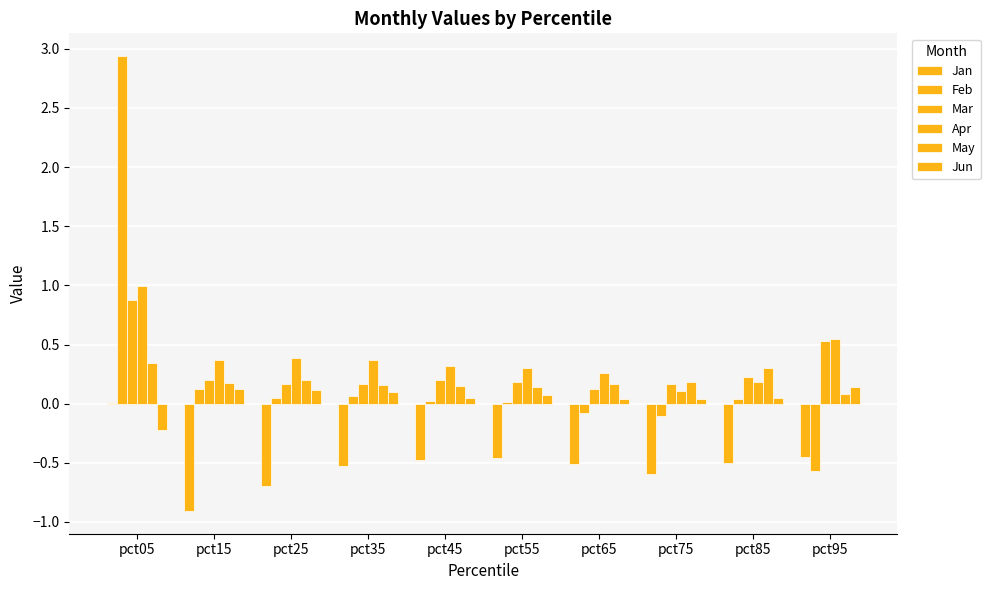

Which series has the largest total across all categories?

Apr